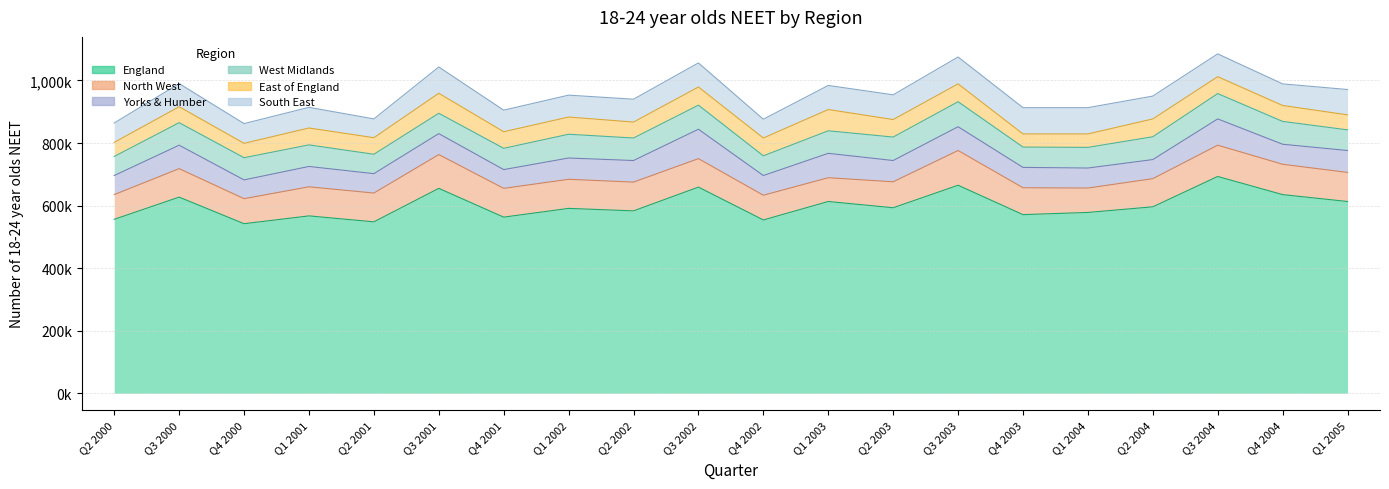

What is the highest value of the England series?

693000